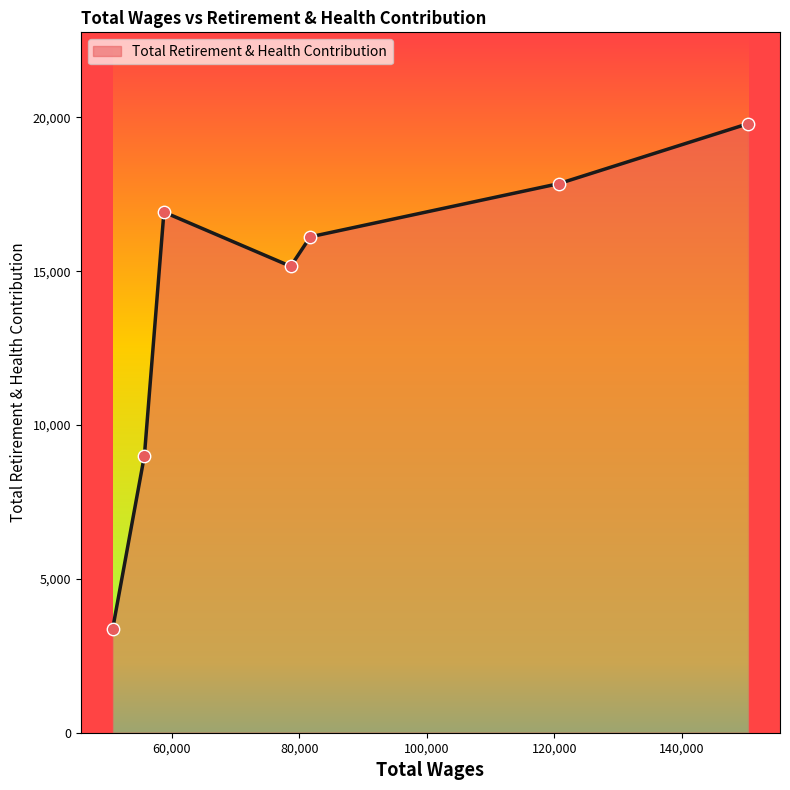

What is the average value?

14031